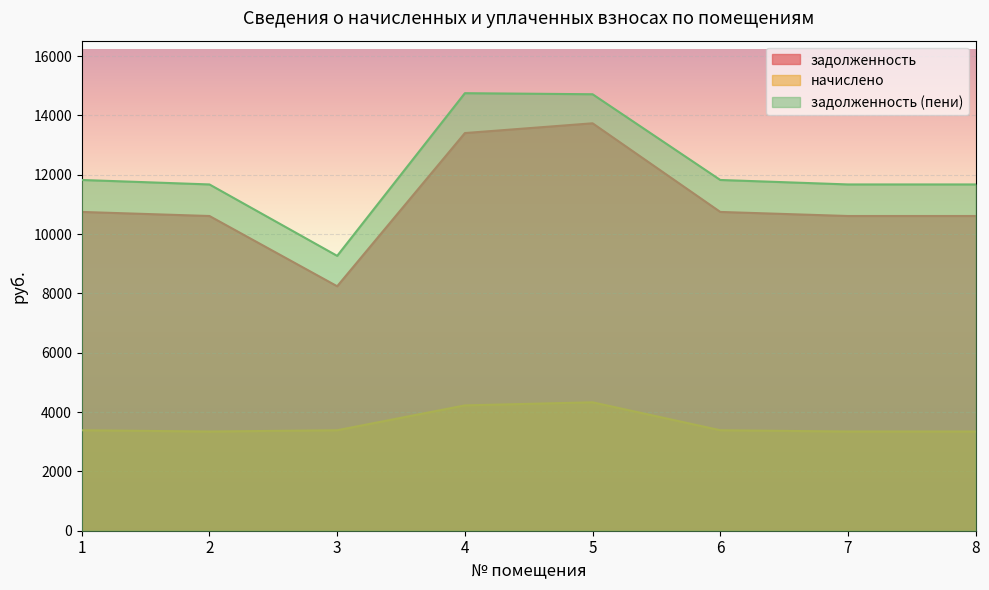

True or false: задолженность (пени) has a value of 14748.9 at 4.

True